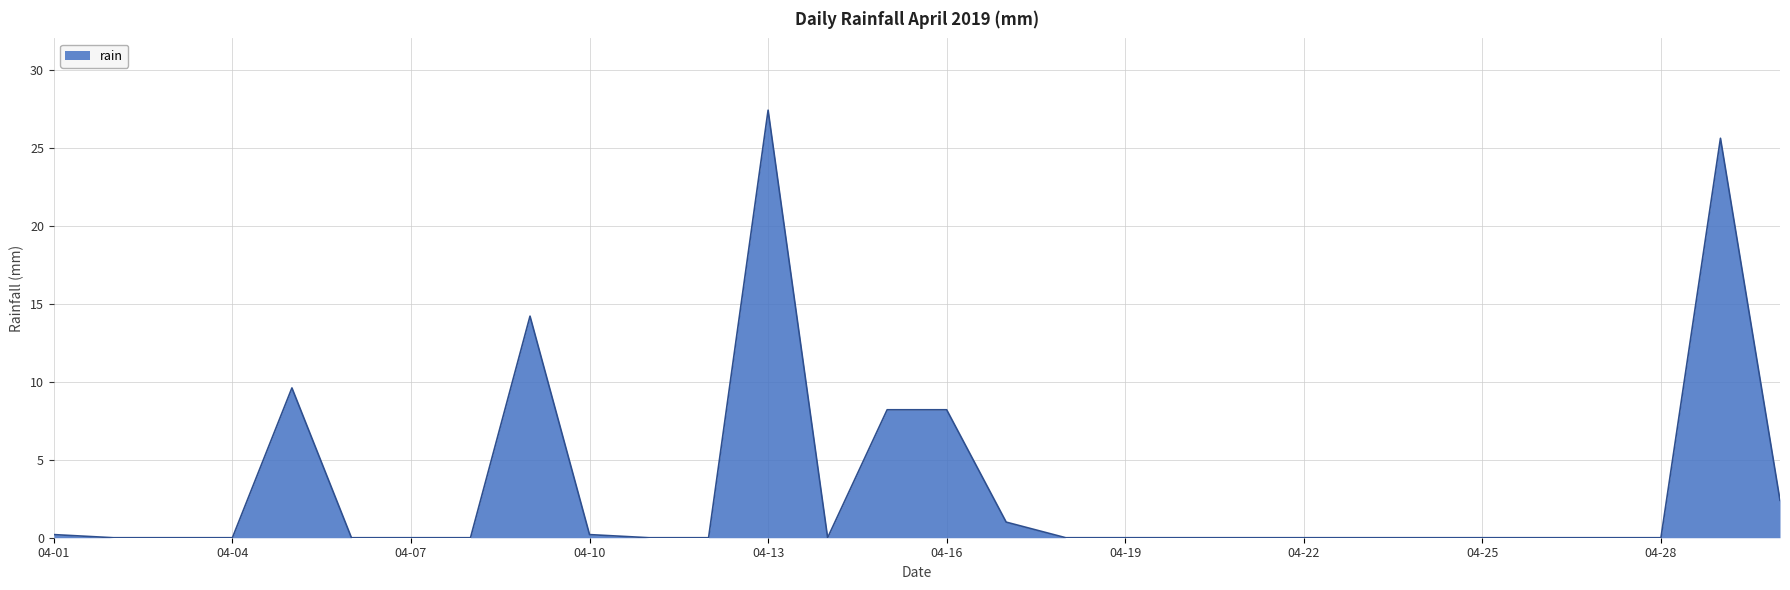

What is the difference between the maximum and minimum values?

27.4